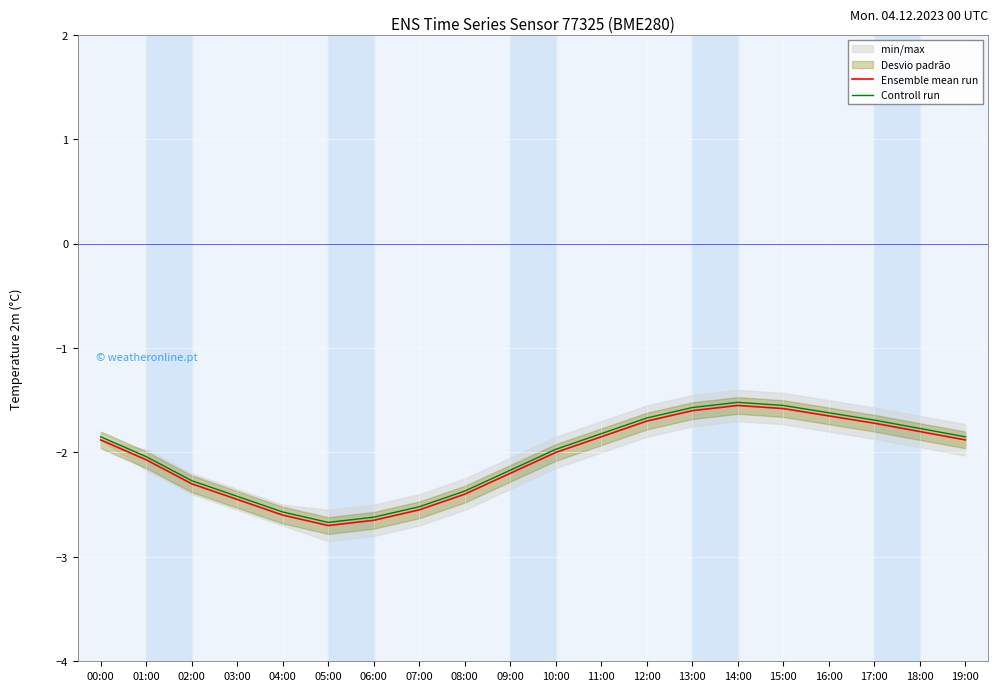

True or false: Ensemble mean run has a value of -4.5 at 05:00.

False